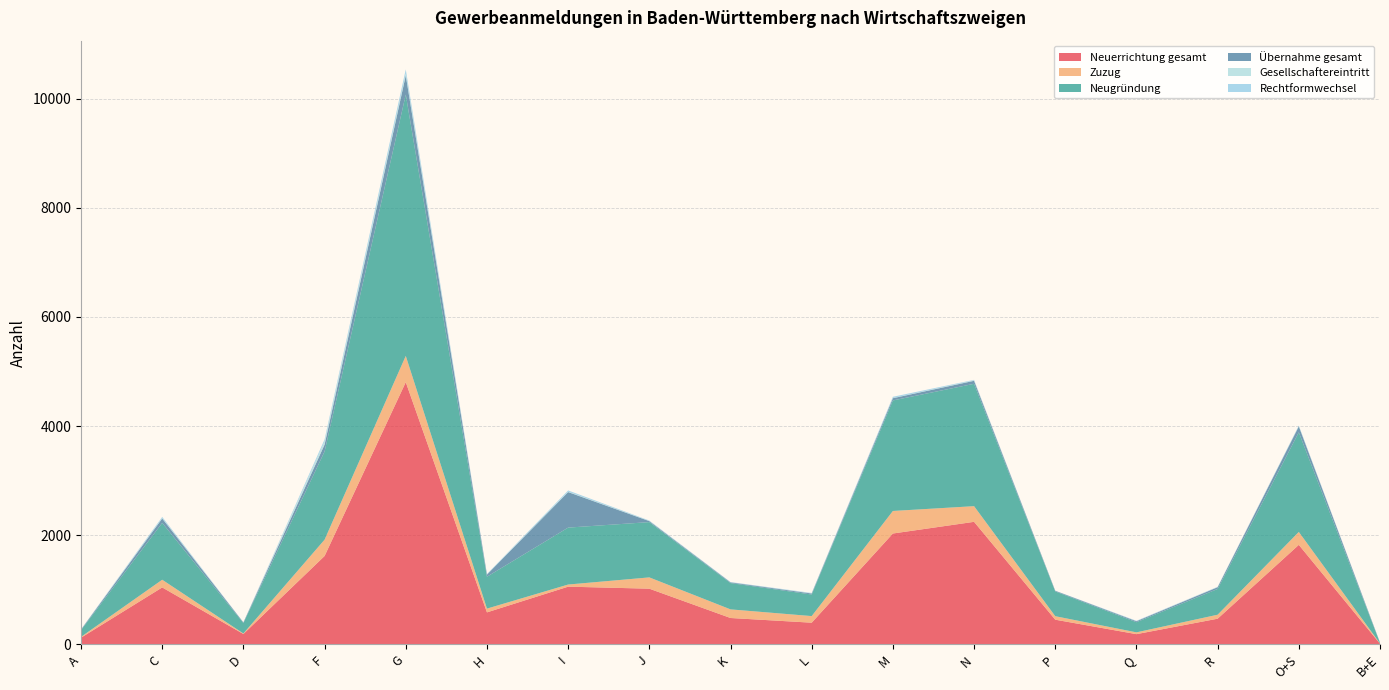

Reading right to left, extract all data points from this chart.

Neuerrichtung gesamt: B+E=14	O+S=1825	R=472	Q=189	P=454	N=2247	M=2033	L=399	K=485	J=1022	I=1059	H=588	G=4806	F=1621	D=192	C=1045	A=124
Zuzug: B+E=4	O+S=237	R=73	Q=33	P=64	N=287	M=413	L=121	K=158	J=207	I=39	H=69	G=481	F=299	D=9	C=141	A=15
Neugründung: B+E=13	O+S=1825	R=472	Q=186	P=454	N=2242	M=2025	L=395	K=482	J=1013	I=1043	H=584	G=4788	F=1616	D=192	C=1041	A=124
Übernahme gesamt: B+E=4	O+S=108	R=32	Q=18	P=12	N=55	M=41	L=19	K=13	J=18	I=651	H=39	G=351	F=126	D=11	C=81	A=10
Gesellschaftereintritt: B+E=0	O+S=3	R=4	Q=1	P=0	N=8	M=3	L=4	K=0	J=4	I=6	H=1	G=33	F=56	D=0	C=8	A=1
Rechtformwechsel: B+E=3	O+S=12	R=4	Q=7	P=2	N=9	M=23	L=6	K=6	J=7	I=24	H=10	G=77	F=39	D=2	C=21	A=4